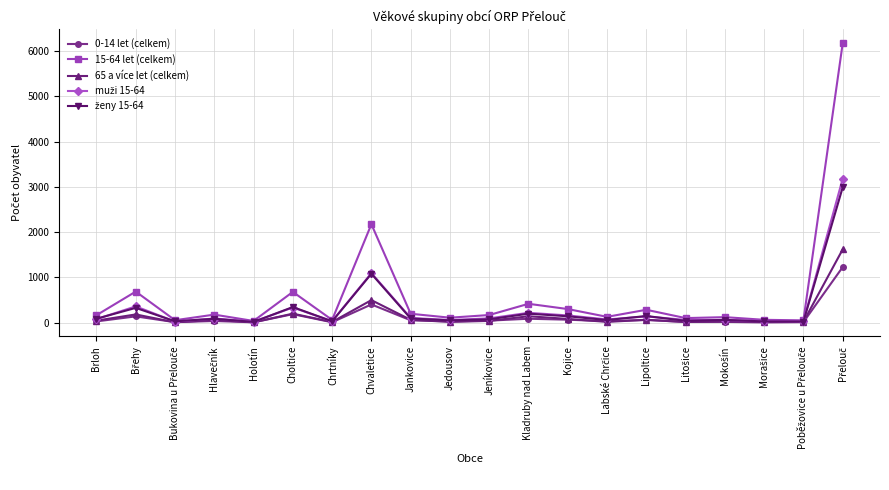

Which series has the largest total across all categories?

15-64 let (celkem)